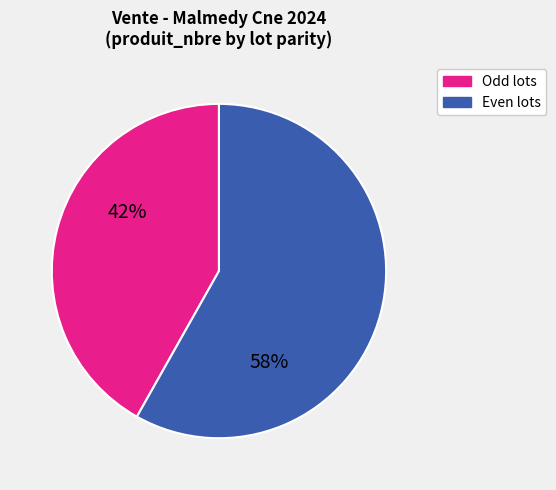

To the nearest percent, what is the difference between the largest and smallest slice percentages?

16%